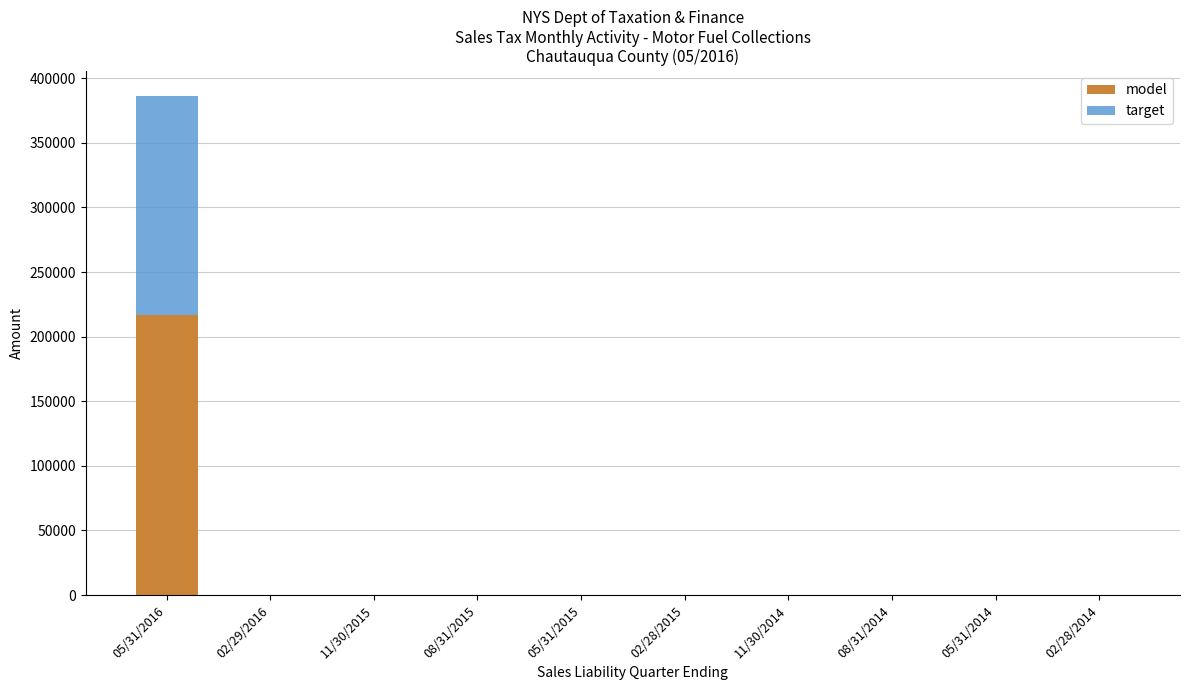

Which category has the highest value in the model series?

05/31/2016